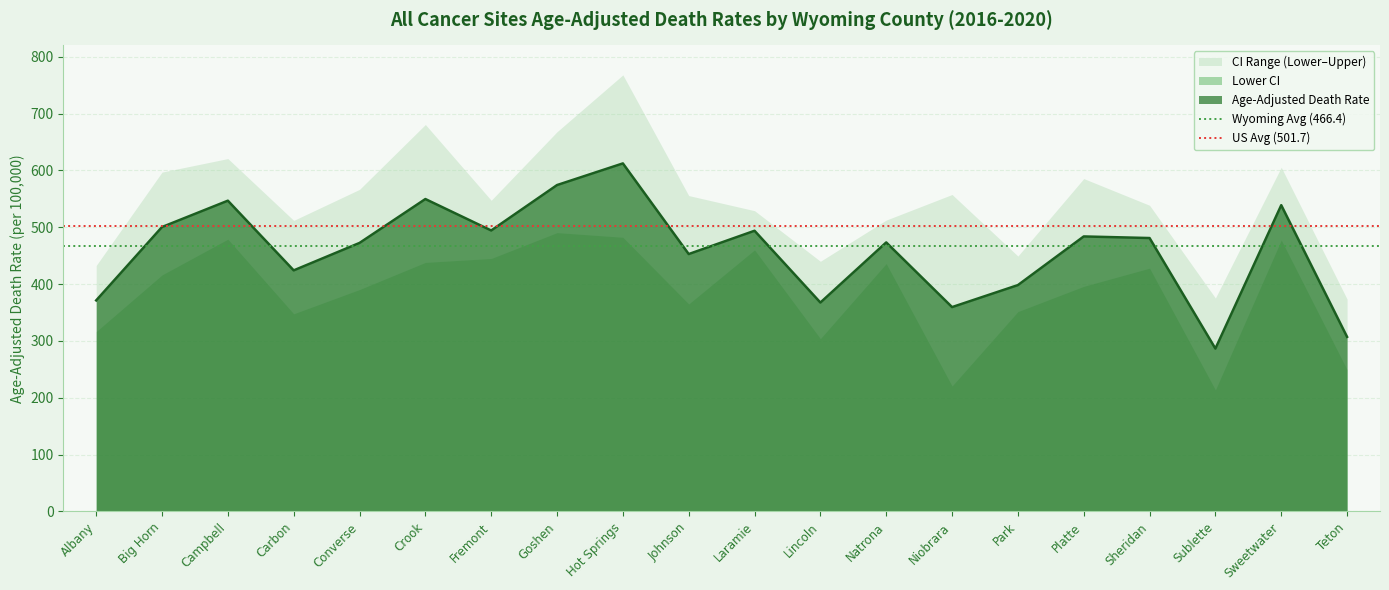

True or false: Age-Adjusted Death Rate has a value of 483.9 at Platte.

True